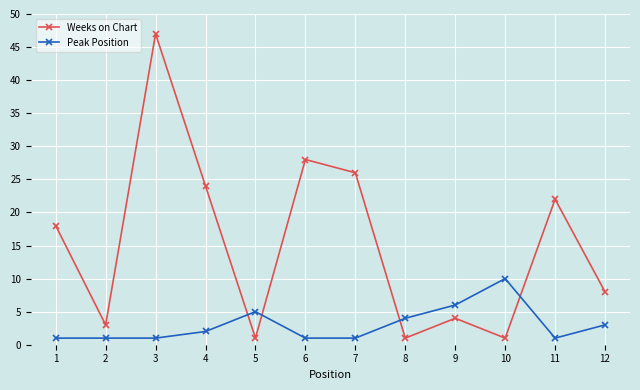

Where is the first local maximum for Weeks on Chart?

3